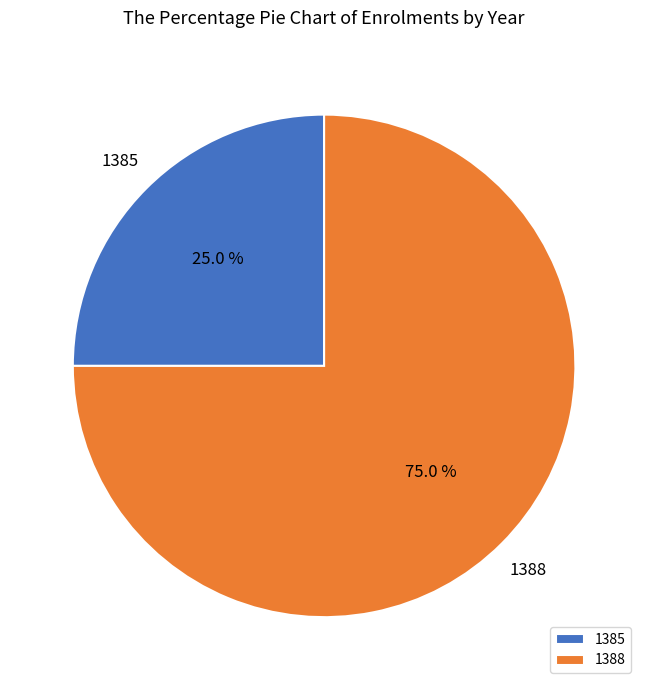

What percentage is the 1388 slice, to the nearest percent?

75%